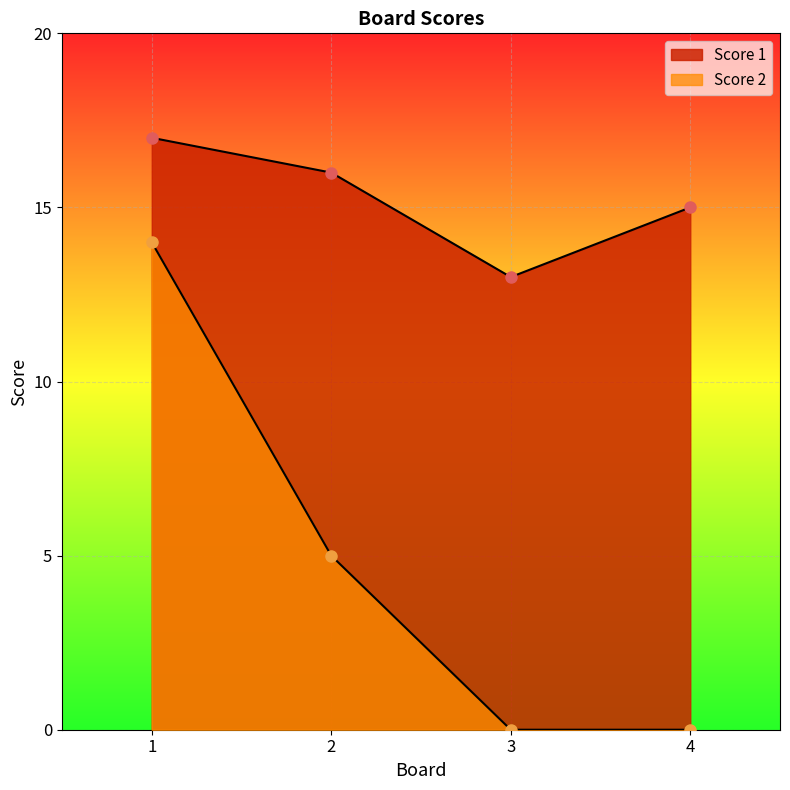

How many data points in Score 1 are above 16?

1